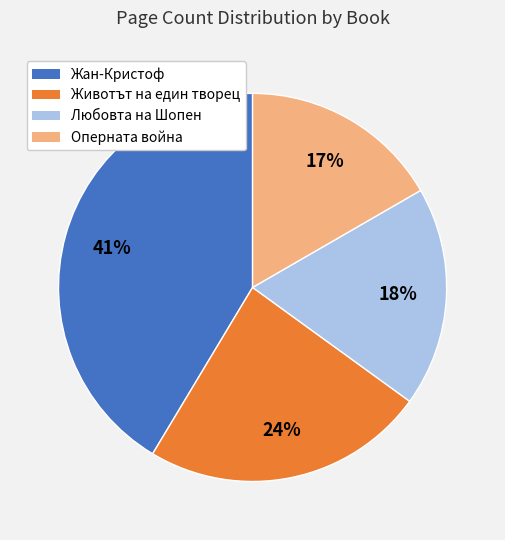

Is the sum of Оперната война and Любовта на Шопен greater than half?

No